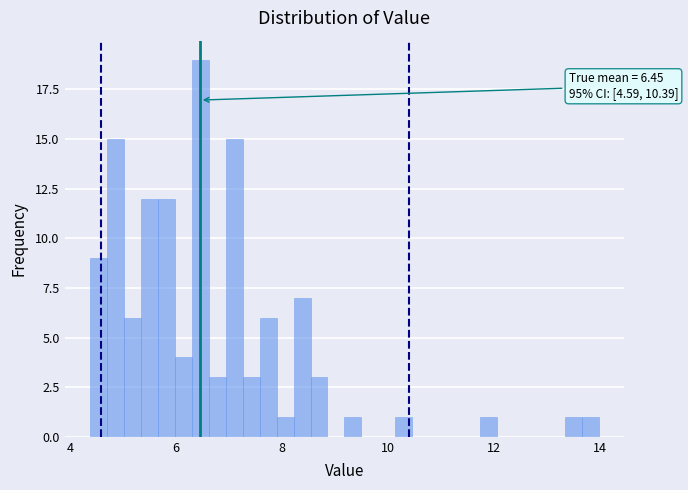

Around what value on the x-axis is the tallest bar? Give the approximate position of its centre, as read against the axis.

6.4